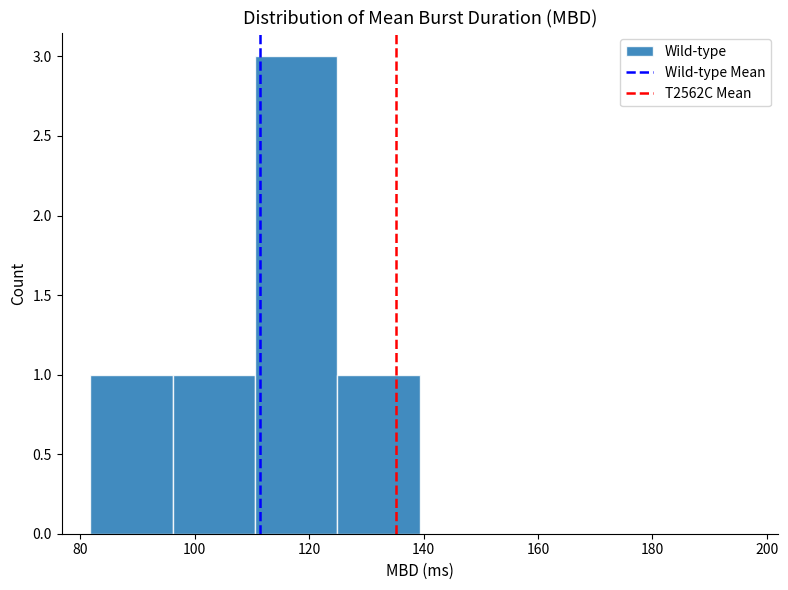

Over which range of the x-axis is the bar tallest?

110 to 124